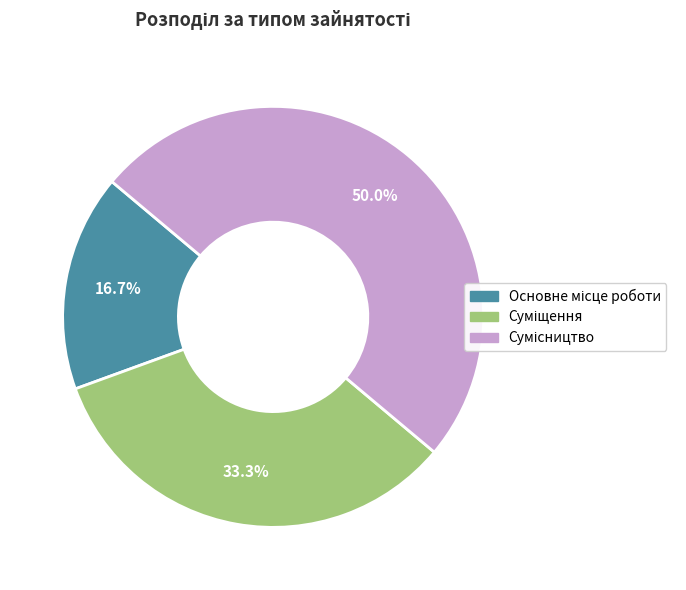

Do Суміщення and Основне місце роботи together represent more than half of the pie?

No